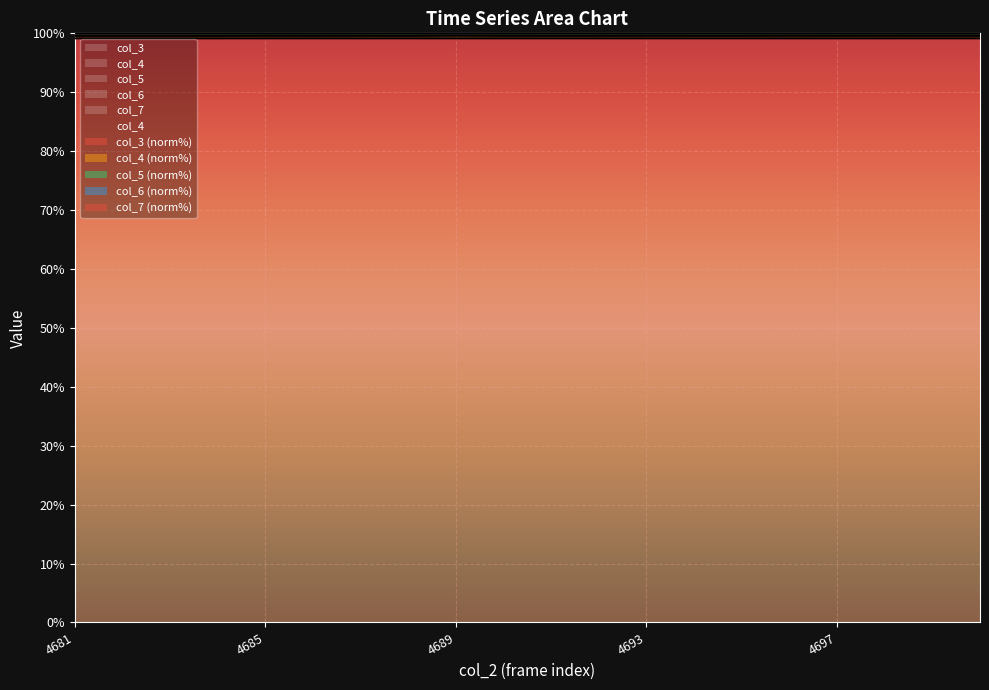

How many points are lower than both their immediate neighbors (excluding endpoints)?

8